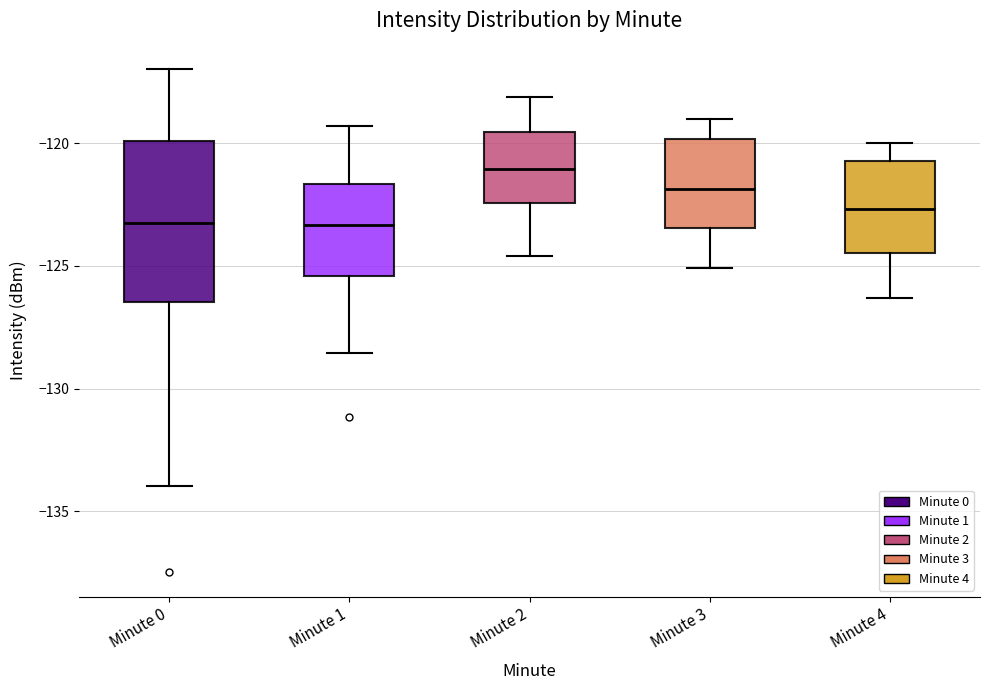

Comparing the boxes themselves (not the whiskers), which one is the tallest?

Minute 0